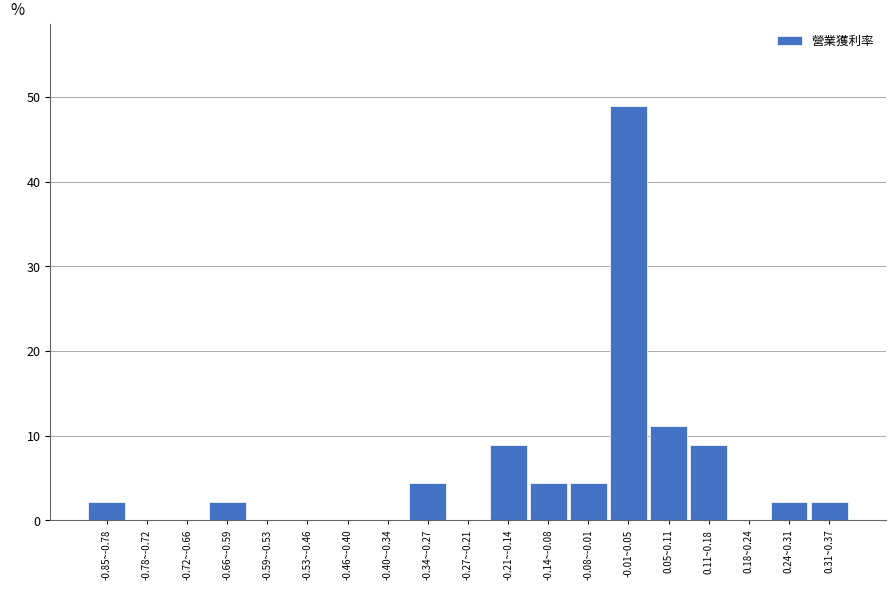

Reading left to right, extract all data points from this chart.

-0.85~-0.78=2.2	-0.78~-0.72=0.0	-0.72~-0.66=0.0	-0.66~-0.59=2.2	-0.59~-0.53=0.0	-0.53~-0.46=0.0	-0.46~-0.40=0.0	-0.40~-0.34=0.0	-0.34~-0.27=4.4	-0.27~-0.21=0.0	-0.21~-0.14=8.9	-0.14~-0.08=4.4	-0.08~-0.01=4.4	-0.01~0.05=48.9	0.05~0.11=11.1	0.11~0.18=8.9	0.18~0.24=0.0	0.24~0.31=2.2	0.31~0.37=2.2